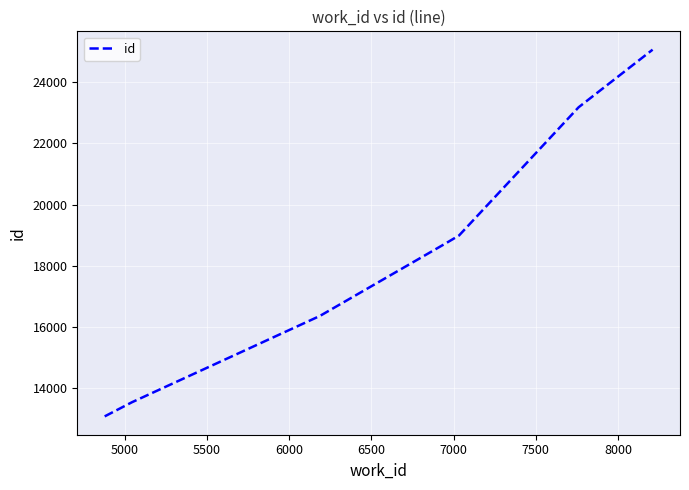

True or false: the data has more than 1 interior local peaks.

False